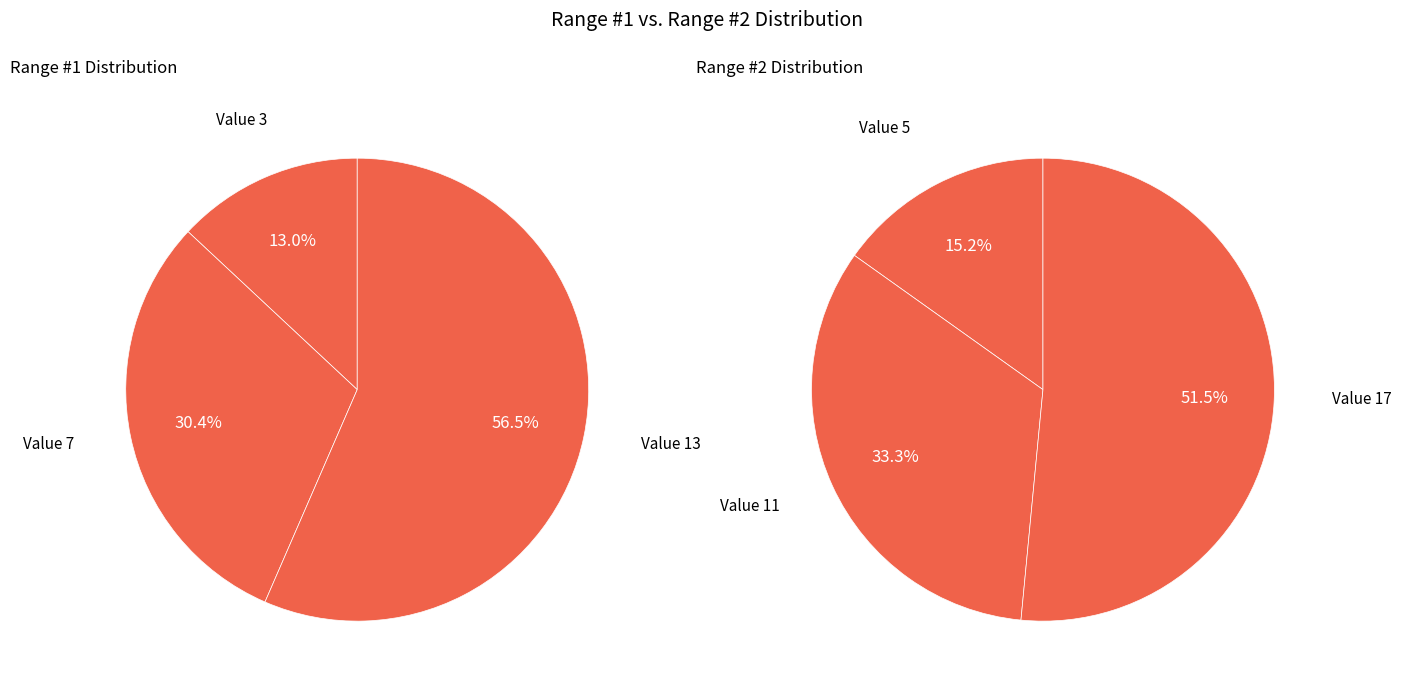

Does 2 represent more than half of the total?

Yes